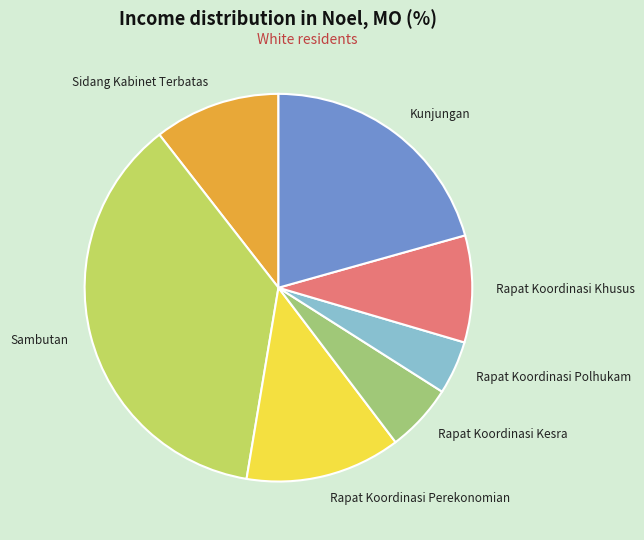

Which category has the biggest portion of the pie?

Sambutan